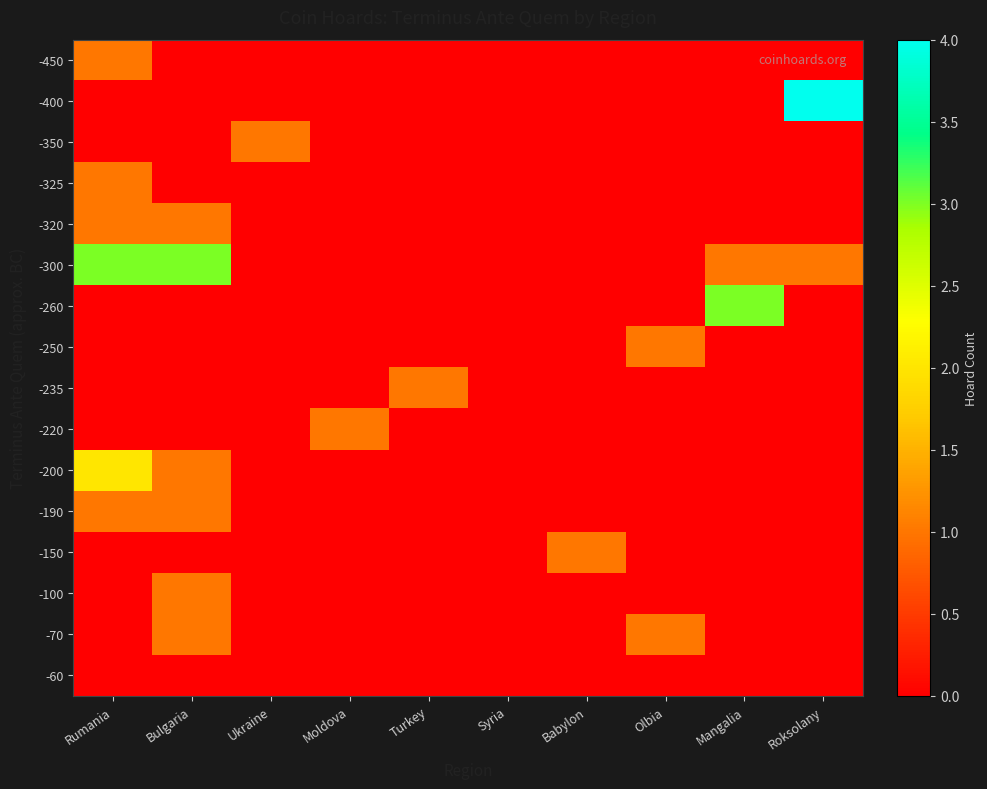

What is the total value across all series at Ukraine?

1